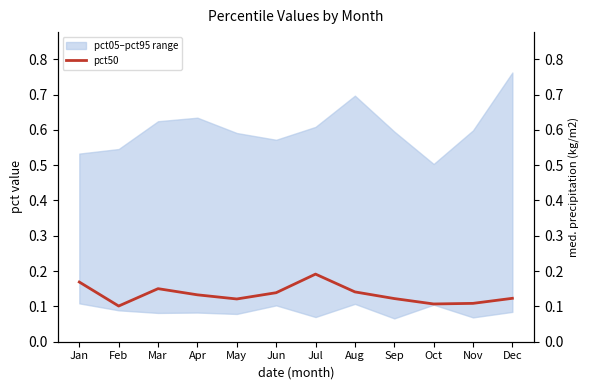

True or false: there are more than 0 points higher than both neighbors.

True